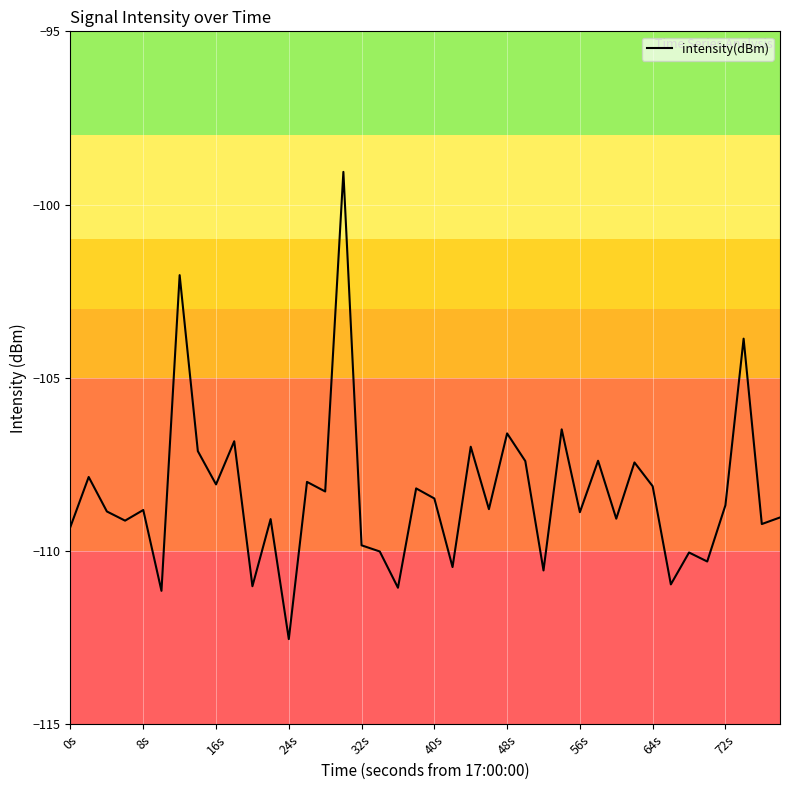

What is the difference between the maximum and minimum values?

13.5